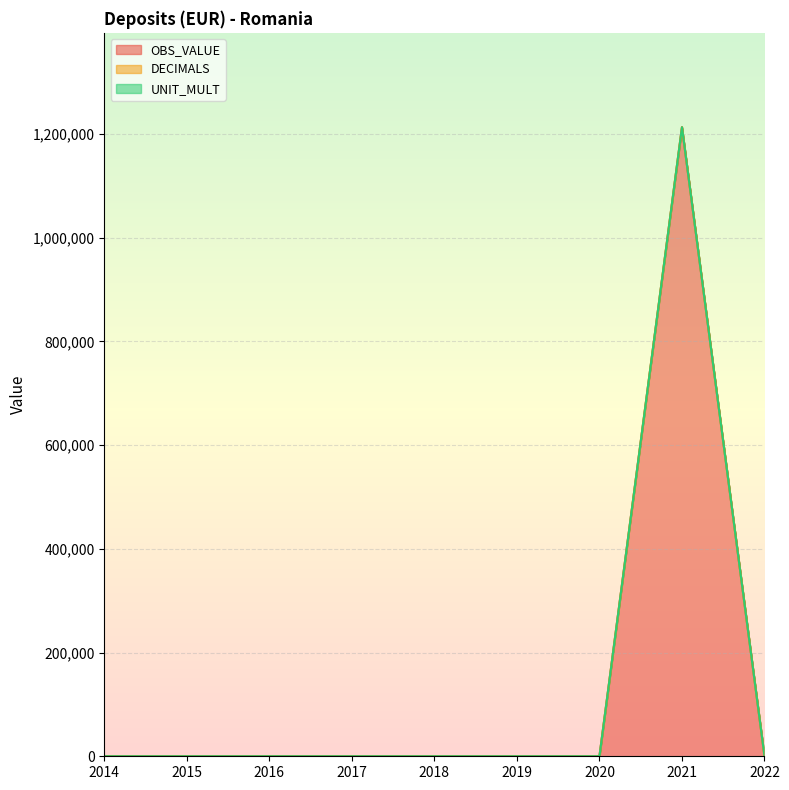

What is the spread (max minus min) of values at 2019?

3